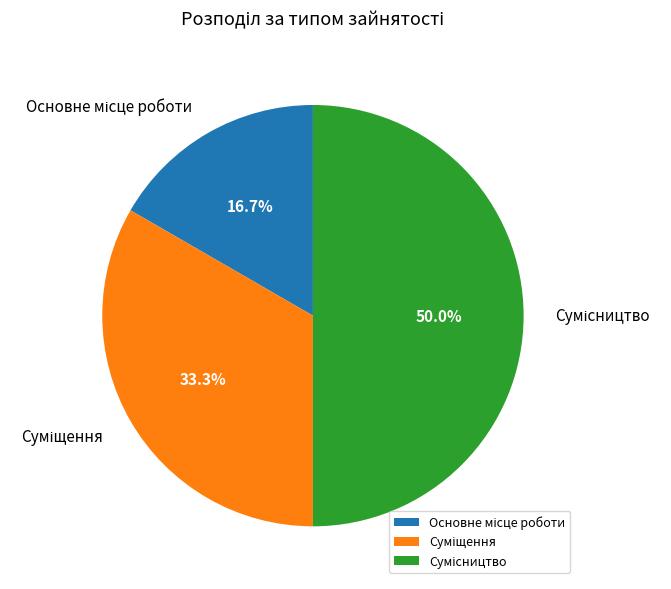

Count the number of slices in the pie.

3